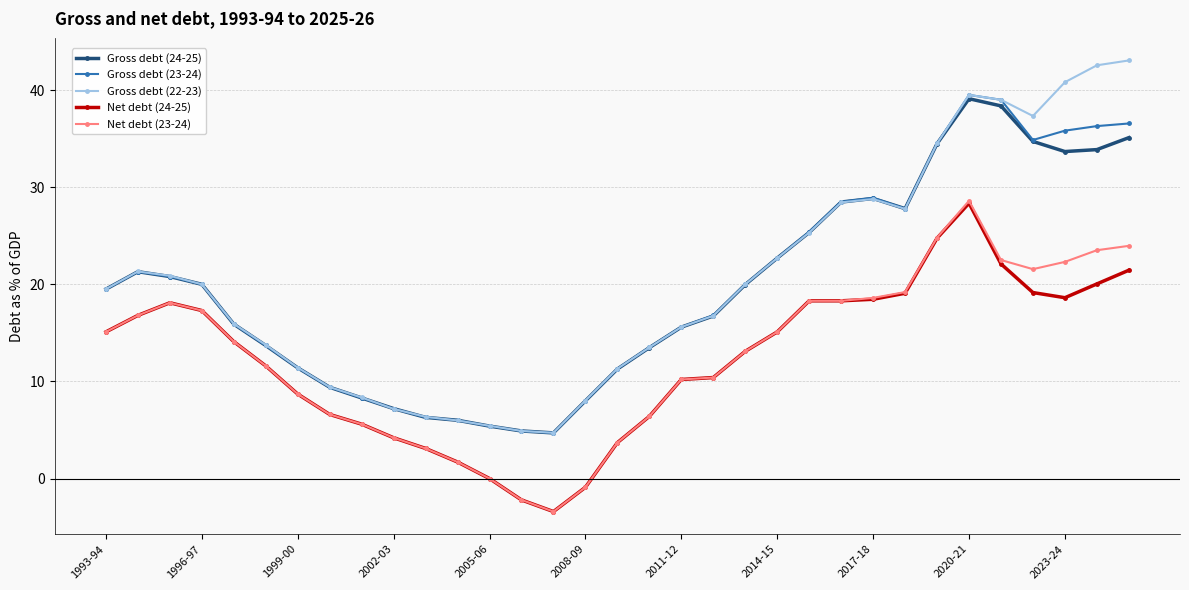

What is the maximum value for Net debt (23-24)?

28.6